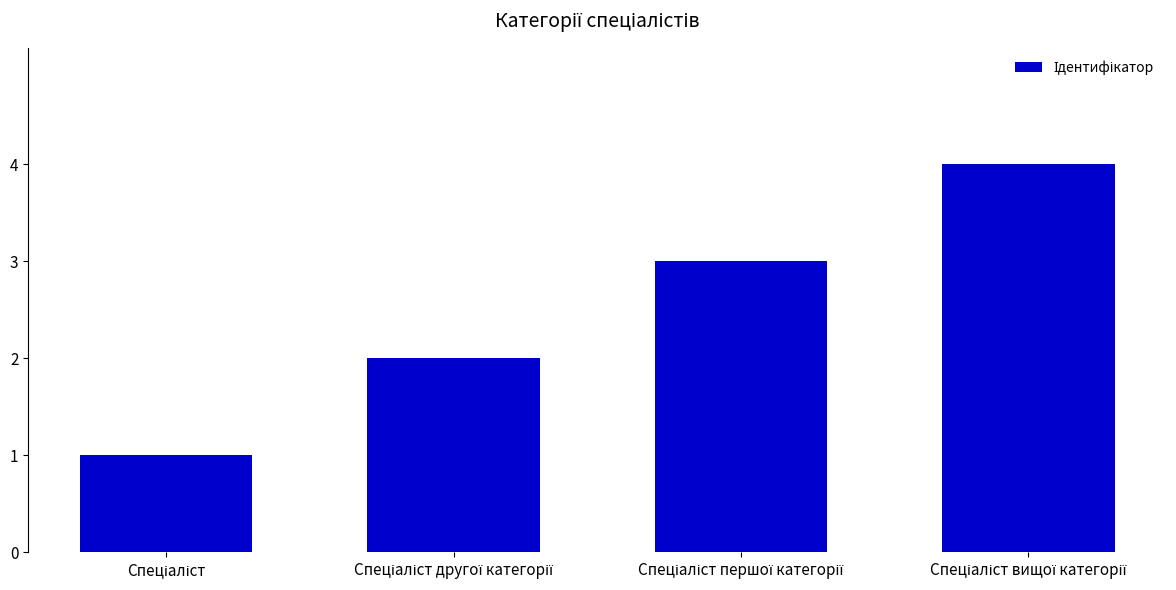

What is the sum of all values?

10